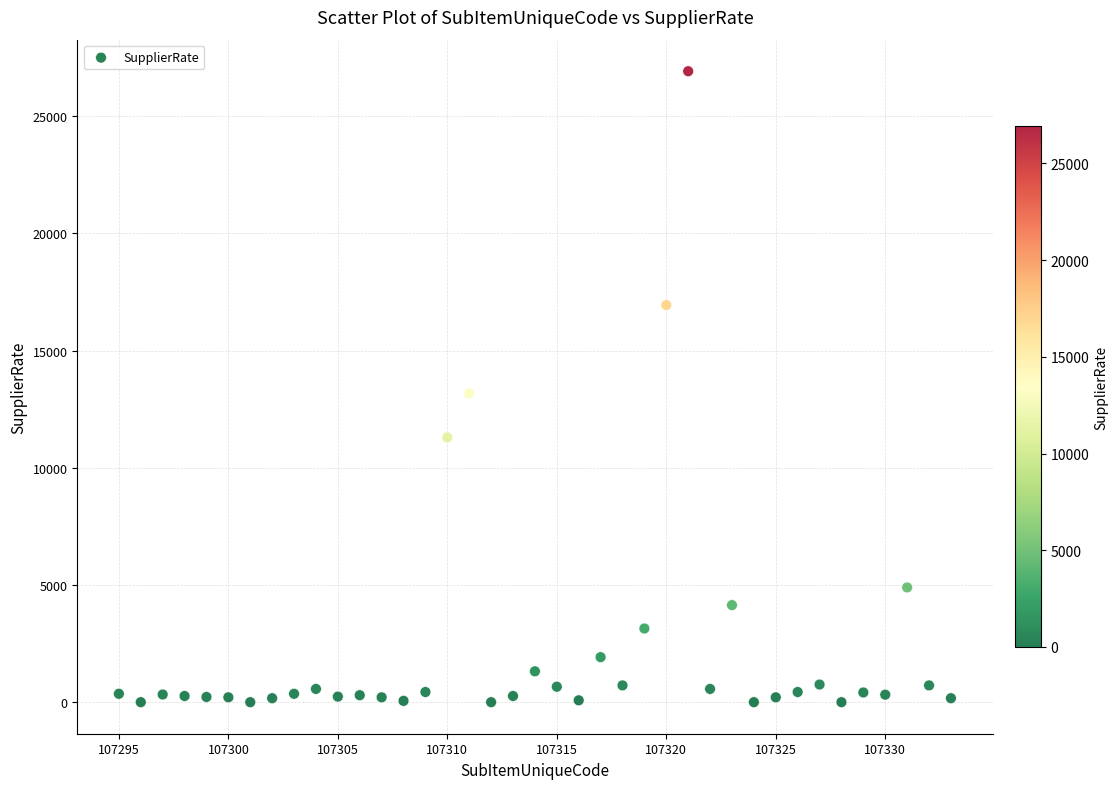

What is the range of Y values (max minus min)?

26915.1